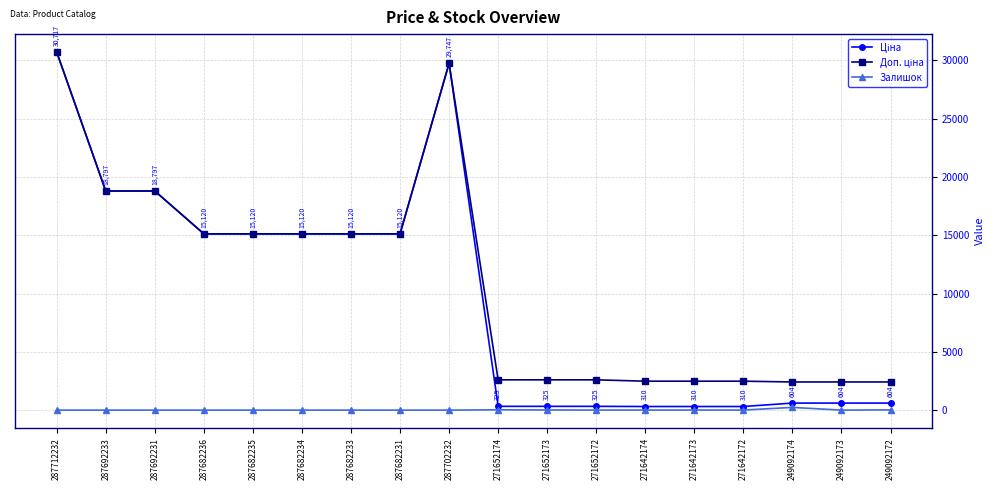

The value of Залишок at 287692233 is 0.0. True or false?

True